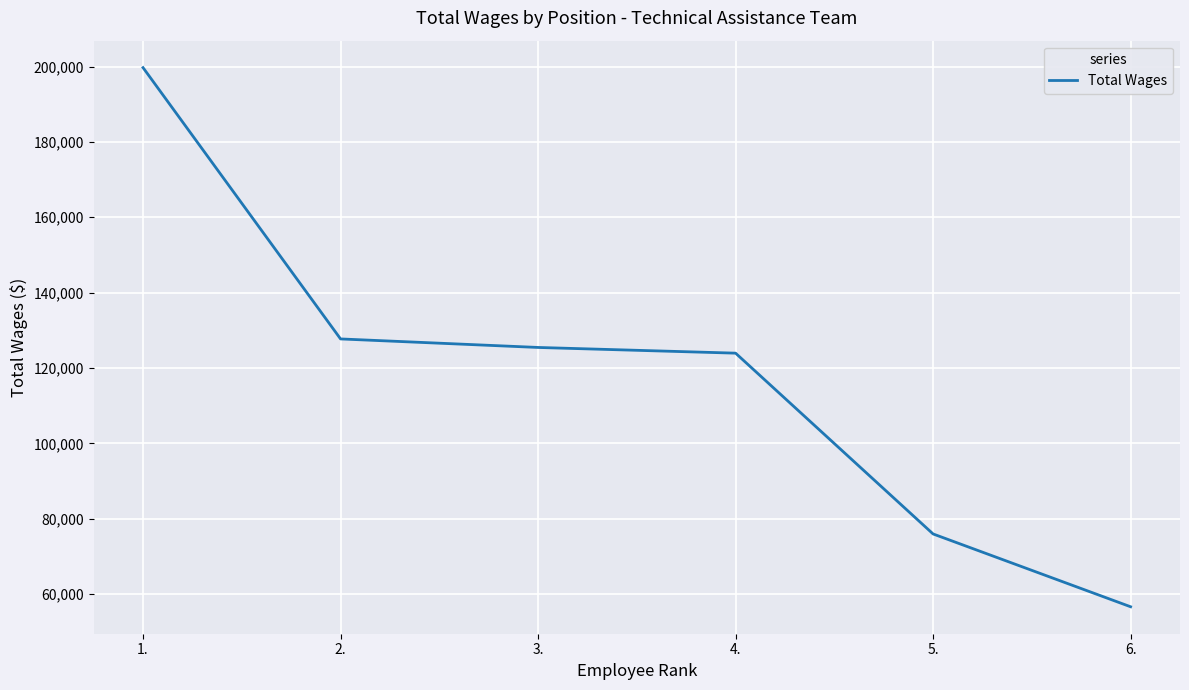

Rank the categories by value from lowest to highest.

6., 5., 4., 3., 2., 1.